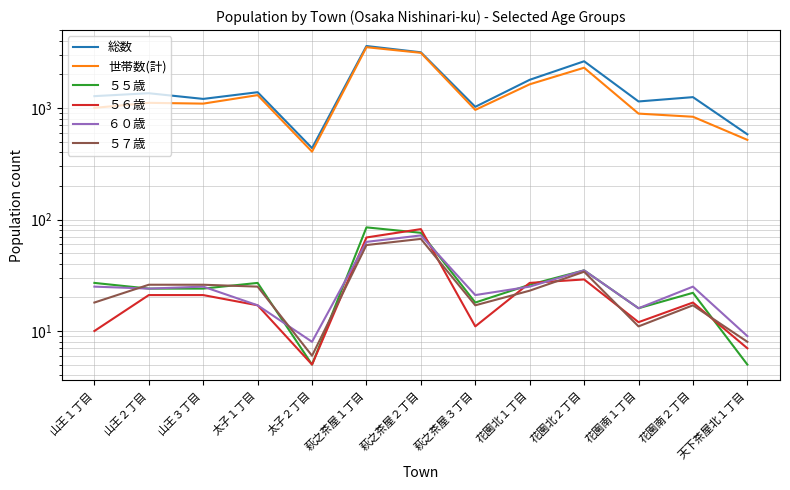

Which series has the widest spread of values?

総数